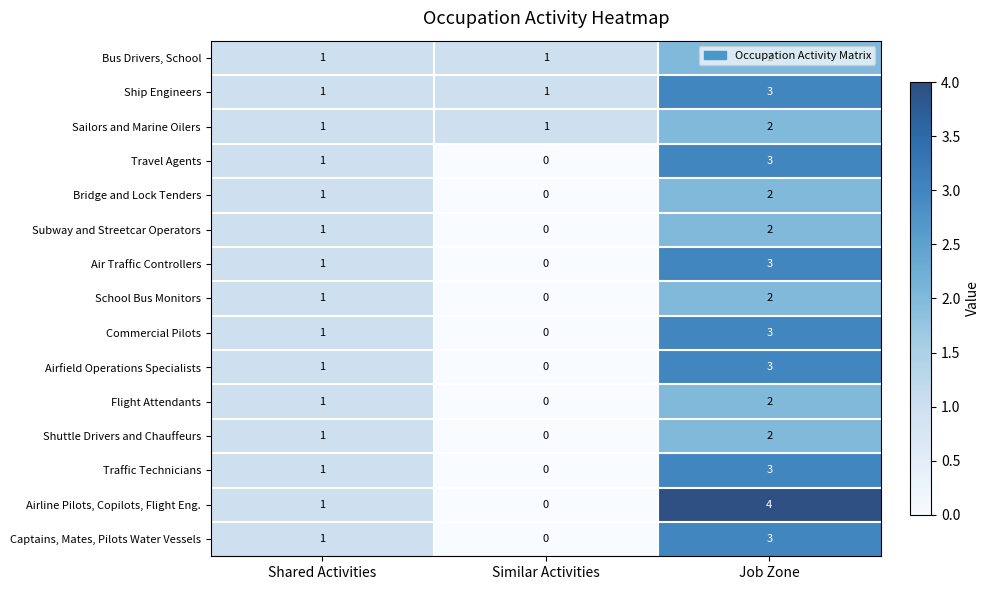

What is the sum of all Subway and Streetcar Operators values?

3